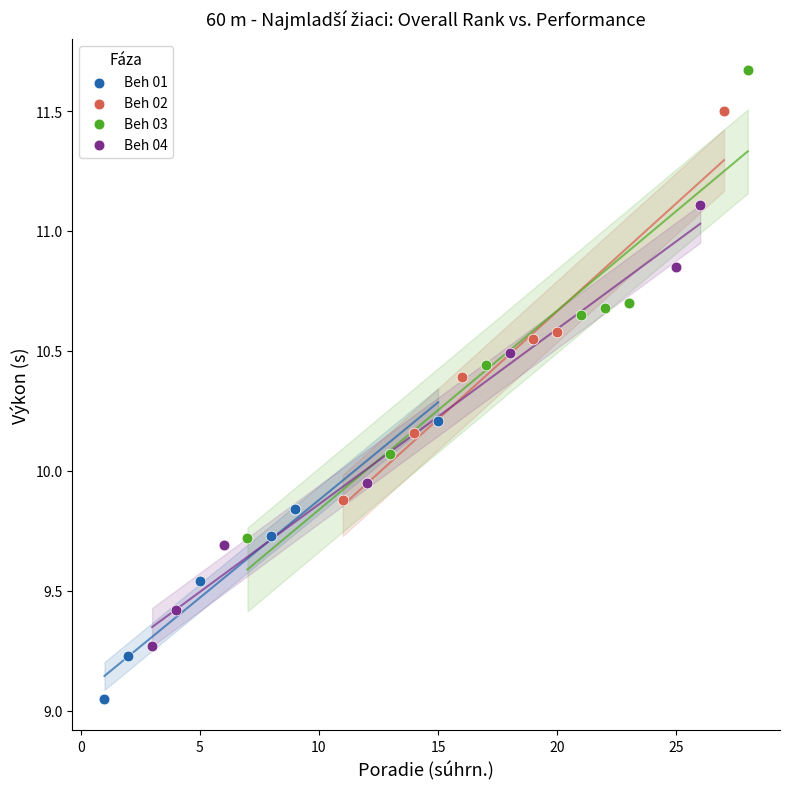

Which series has the largest Y range (max minus min)?

Beh 03